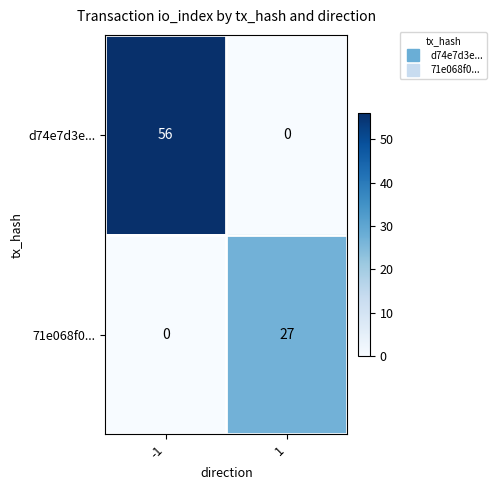

What is the maximum value shown in the chart?

56